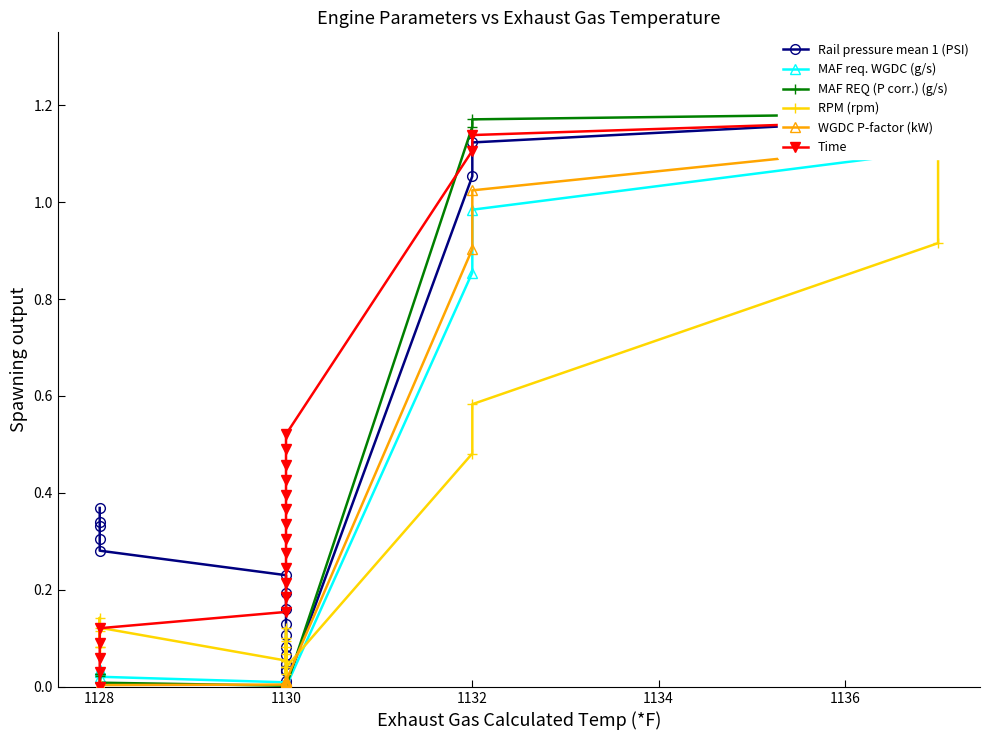

What is the greatest value displayed?

1.2